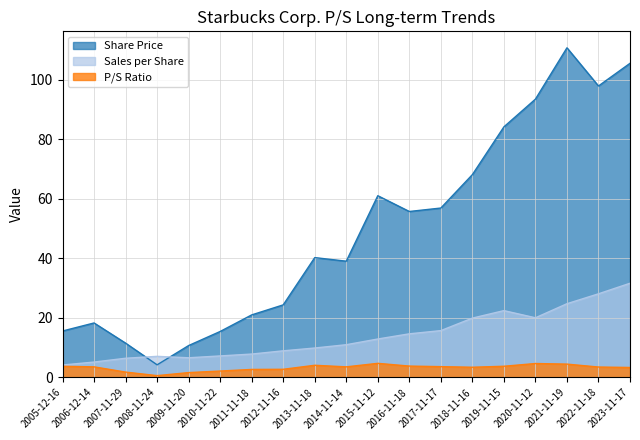

How many lines are shown in the chart?

3